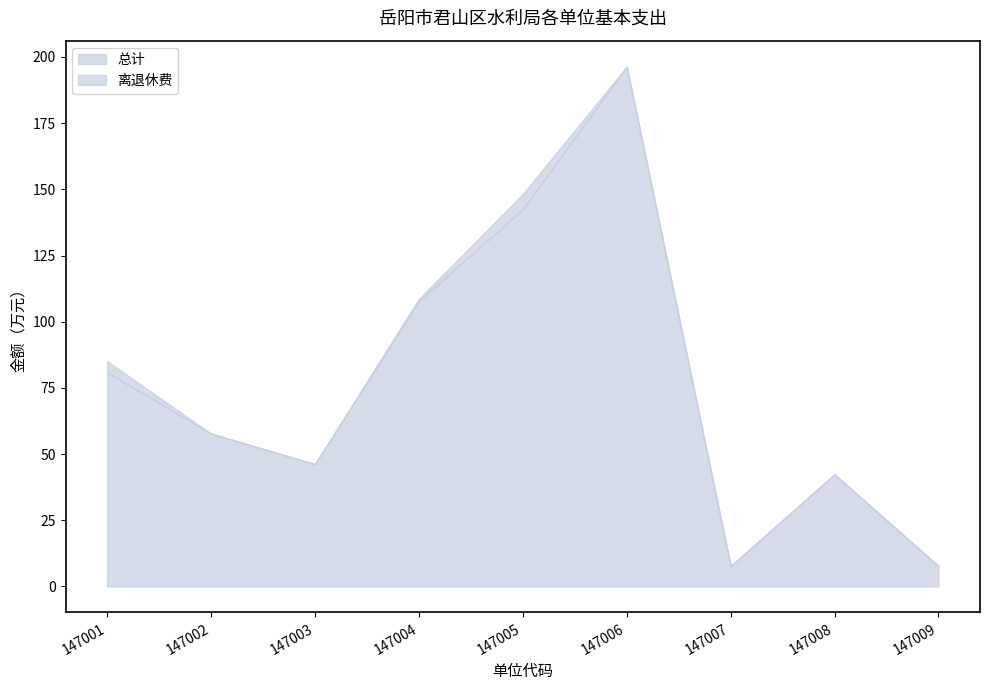

Reading left to right, transcribe all the data shown in this chart.

总计: 85.2	57.8	46.2	108.6	148.2	196.3	7.7	42.4	7.7
离退休费: 80.8	57.8	46.2	107.8	142.4	196.3	7.7	42.4	7.7